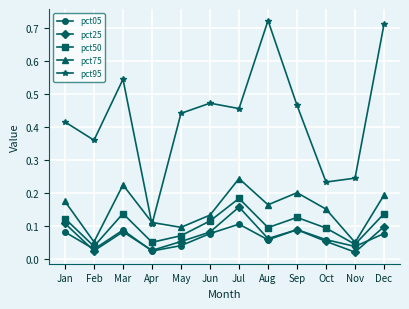

True or false: pct25 and pct50 cross at least once.

False